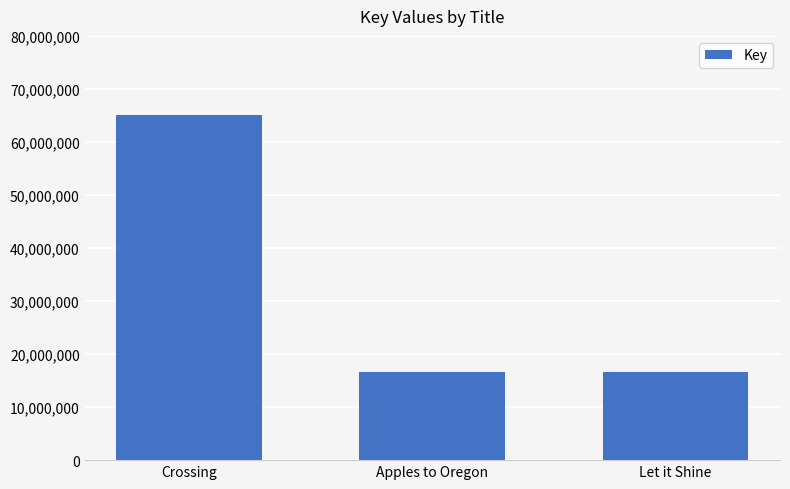

What is the average value?

32808237